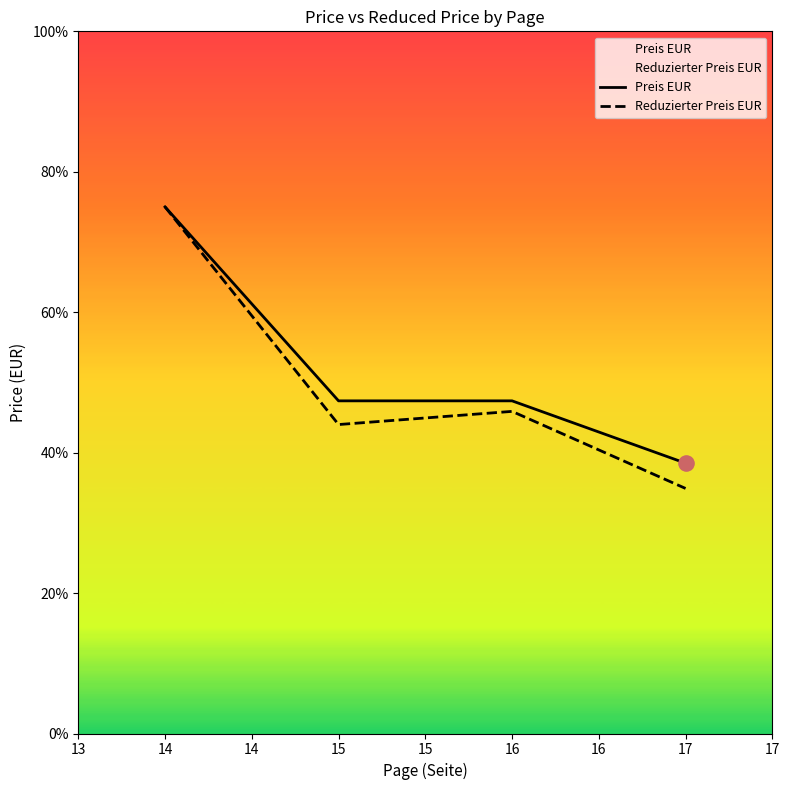

Is the value of Reduzierter Preis EUR at 14 greater than the value of Preis EUR at 15?

Yes